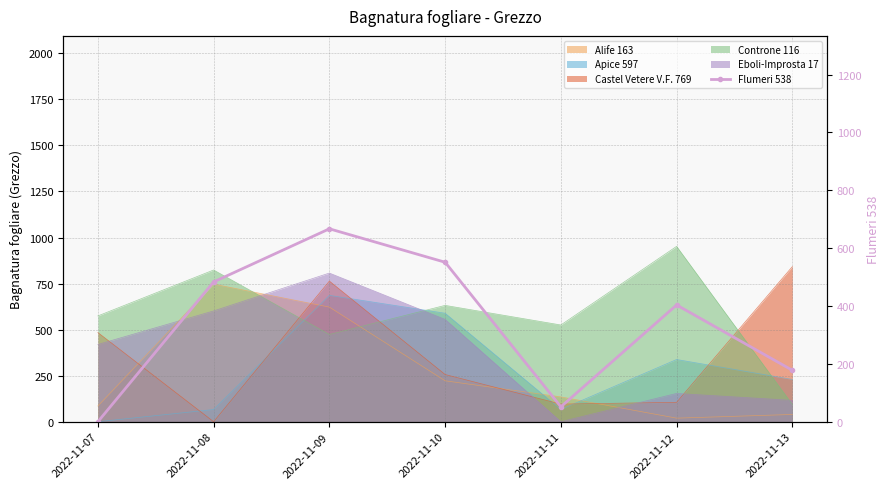

Which has a higher value, 2022-11-07 or 2022-11-11?

2022-11-11